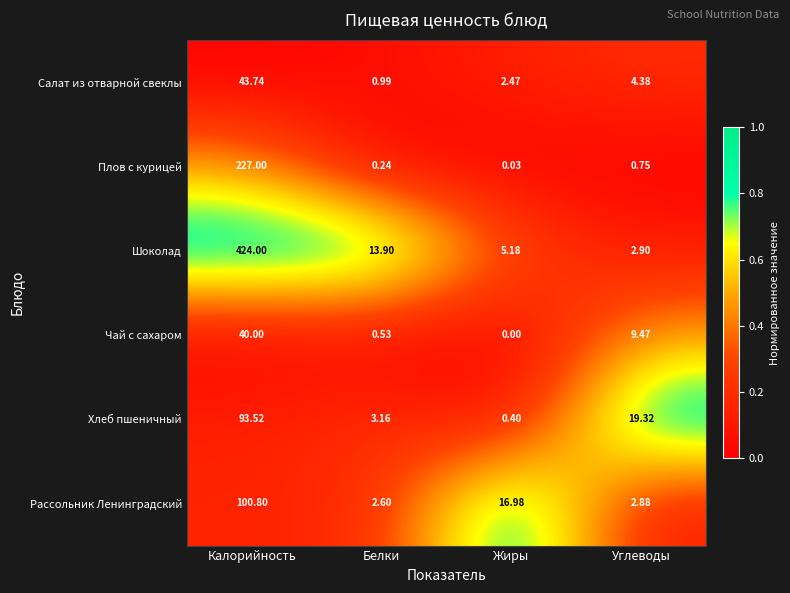

Which category has the highest value across all series?

Калорийность